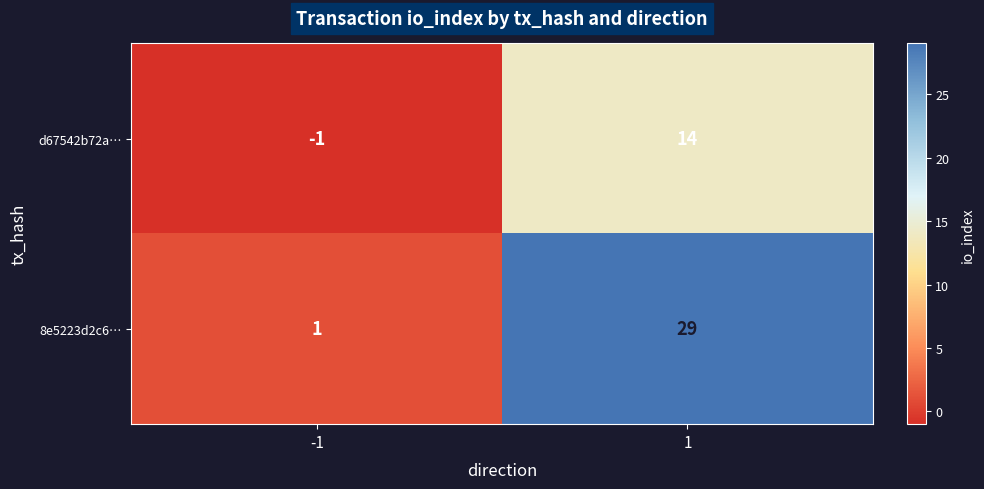

Reading left to right, list all the values displayed in this chart.

d67542b72a…: -1=-1	1=14
8e5223d2c6…: -1=1	1=29